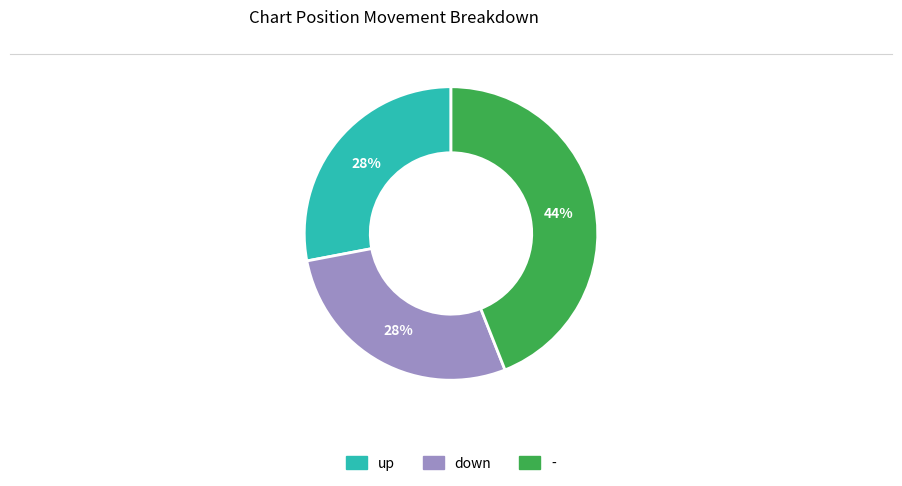

Is - the majority of the pie?

No